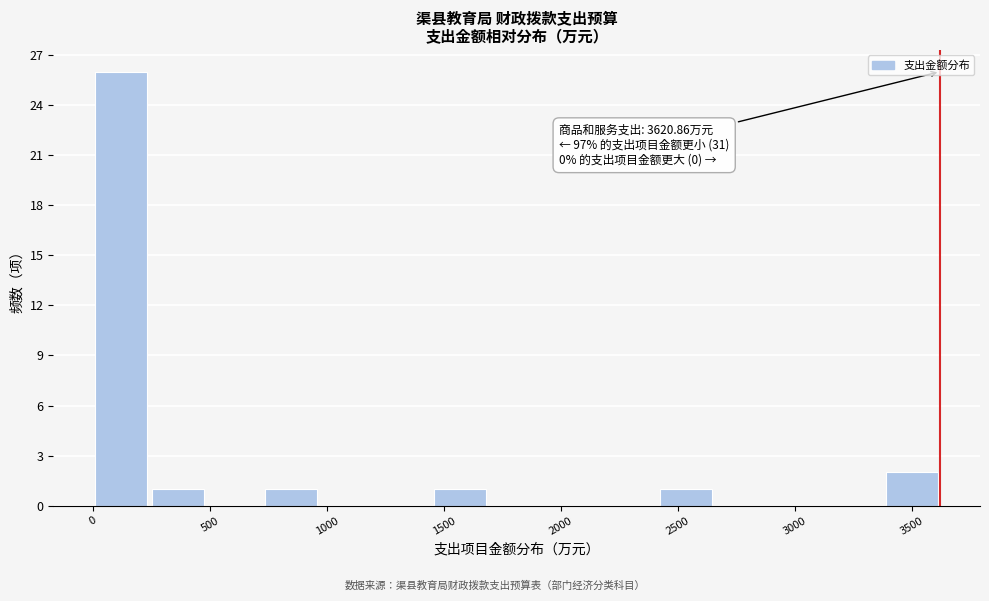

Over which range of the x-axis is the bar tallest?

0 to 250